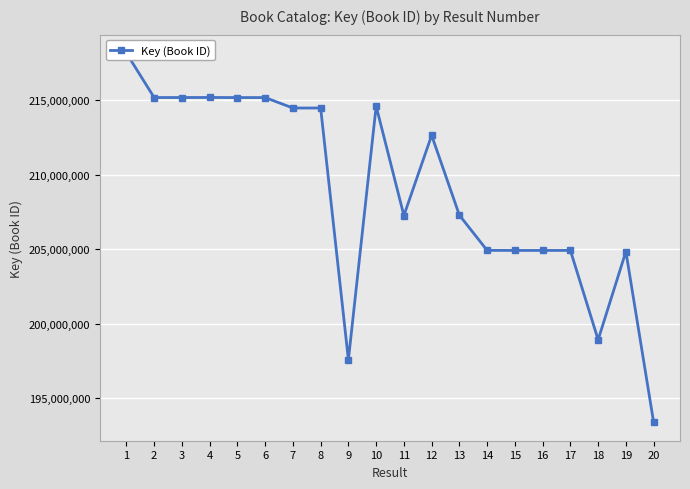

The chart shows a value of 329000184 at 15. True or false?

False